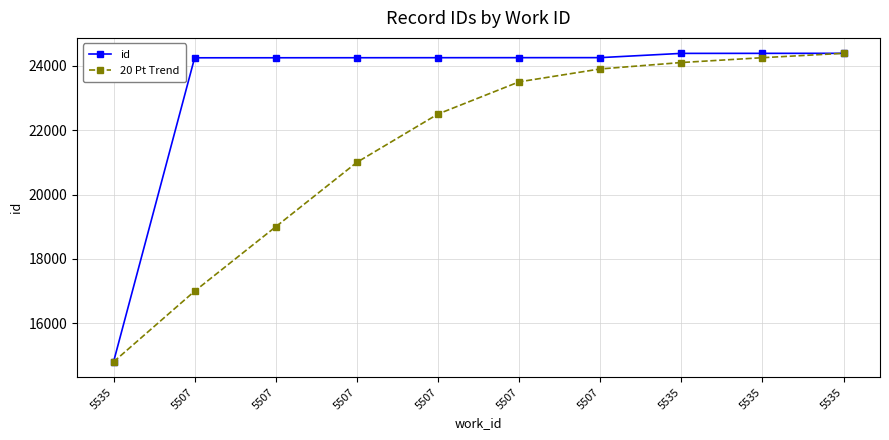

What is the value of the 20 Pt Trend point at the 9th from the left?

14804